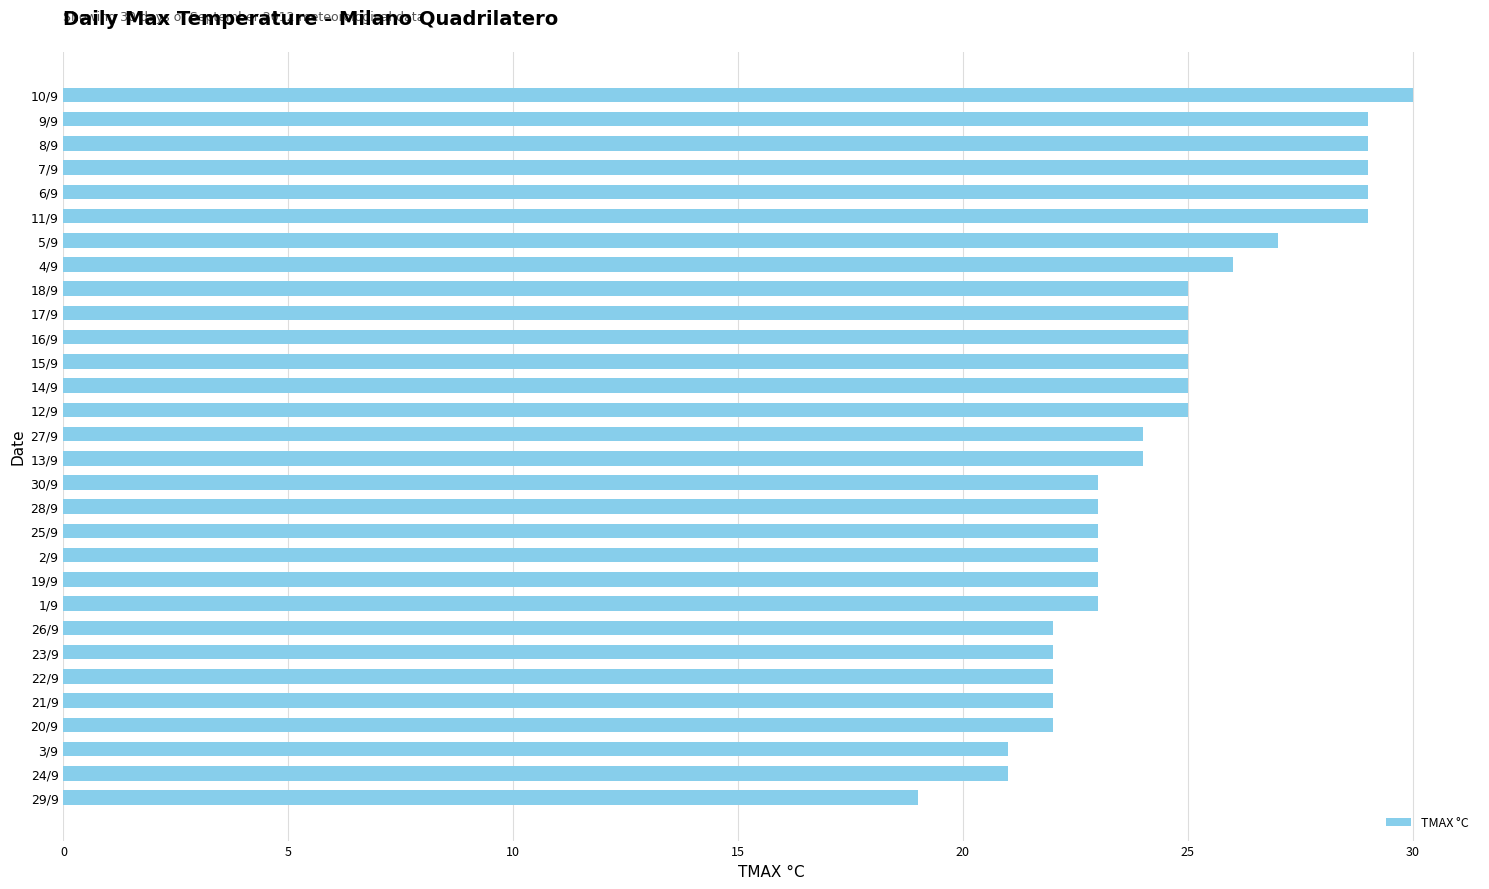

What is the ratio of the value at 24/9 to the value at 4/9?

0.8